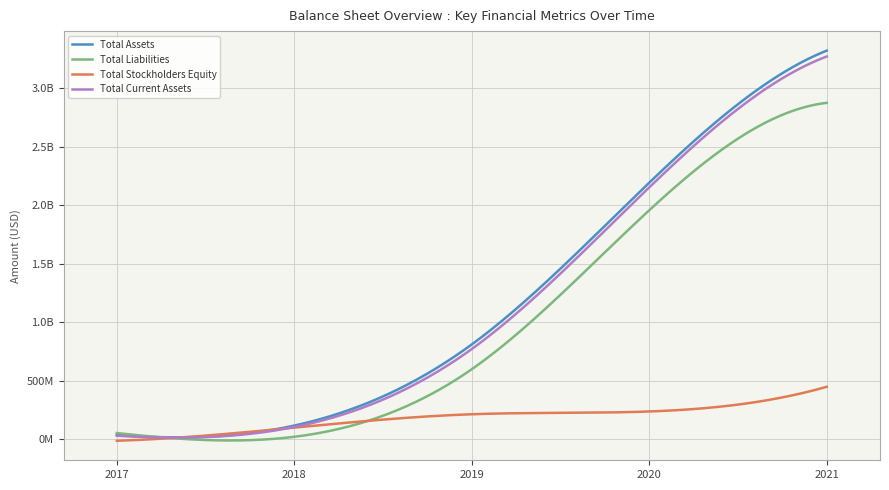

What is the total value across all series at 2019?

2387865926